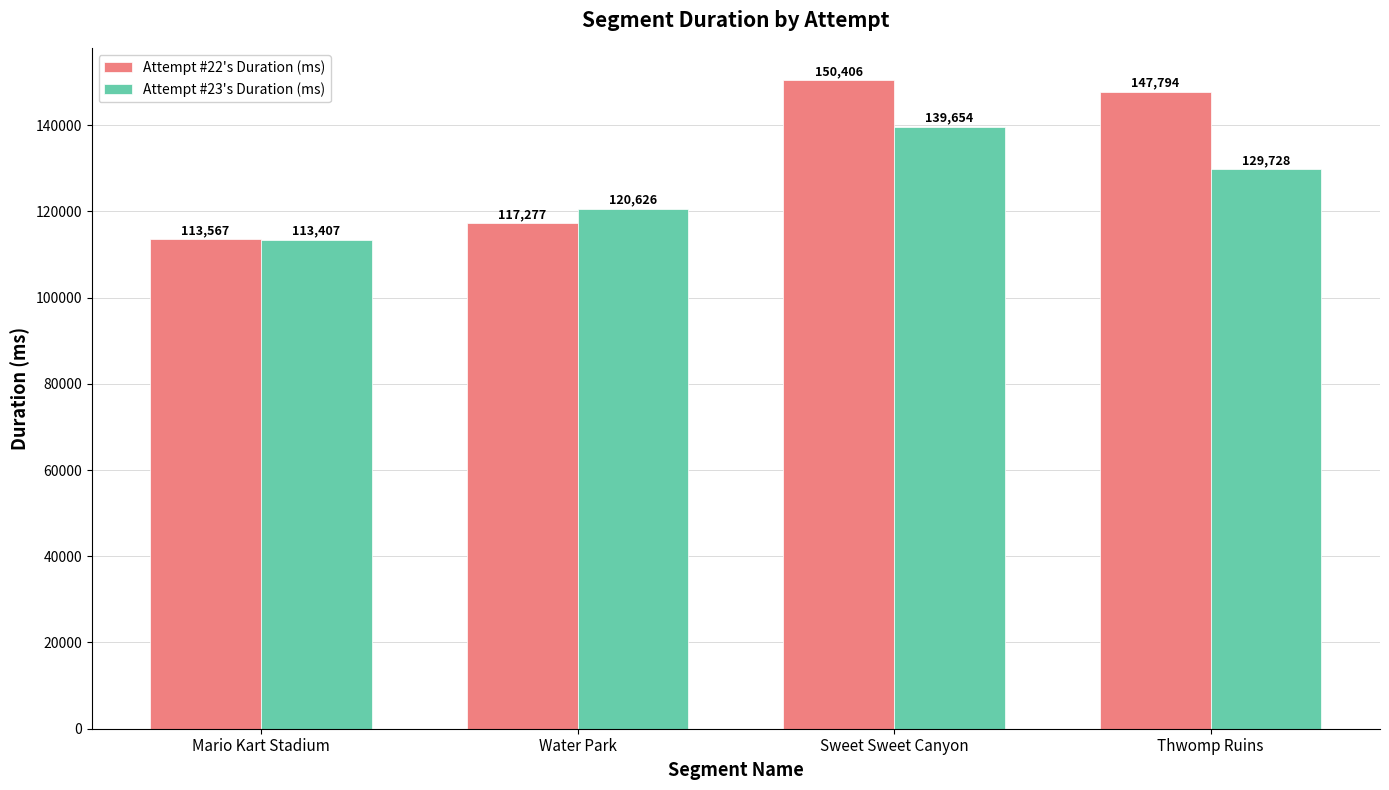

What is the greatest value displayed?

150406